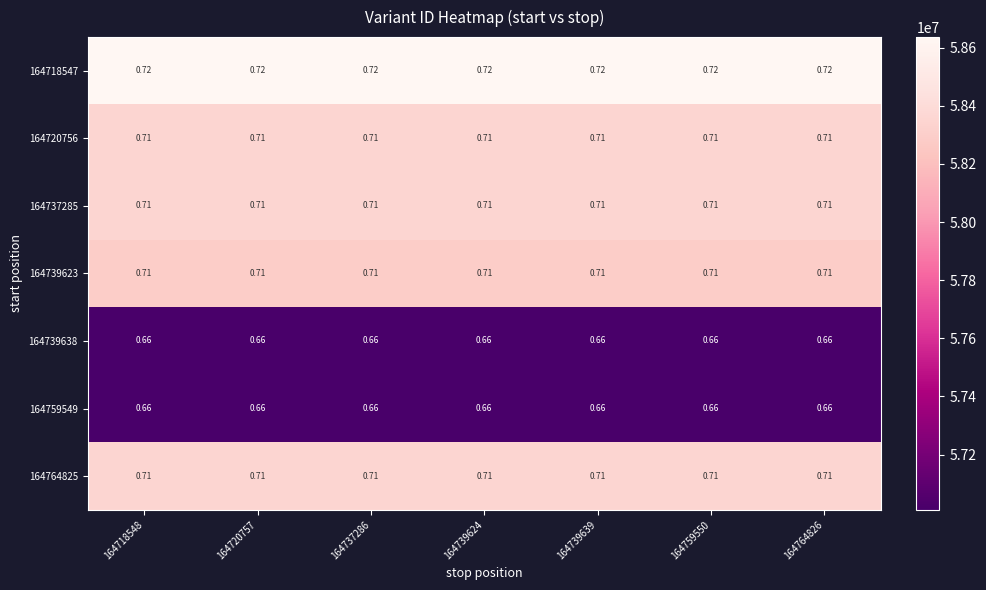

Is the value of 164764825 at 164718548 greater than the value of 164718547 at 164720757?

No